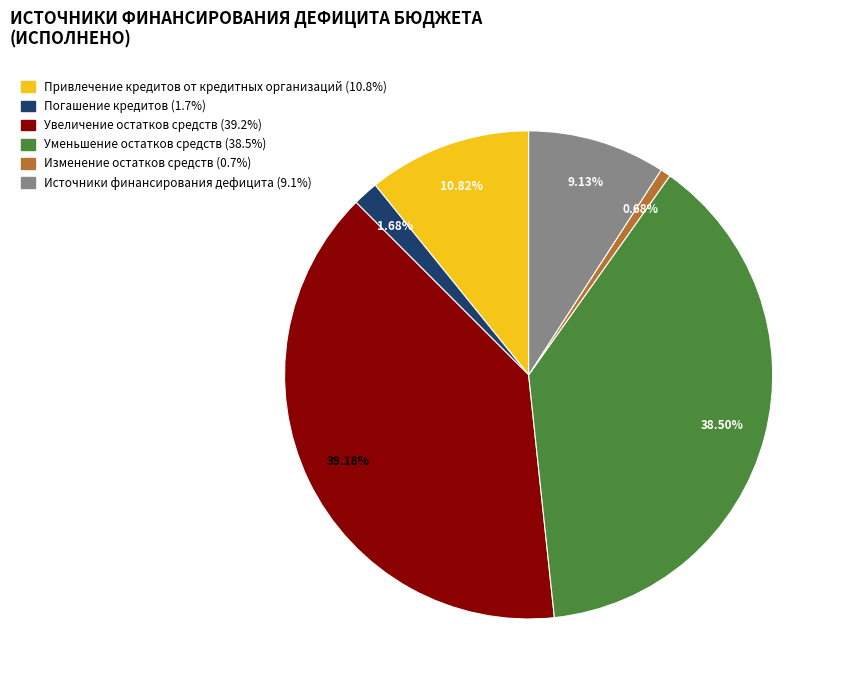

To the nearest percent, what is the average slice percentage?

17%